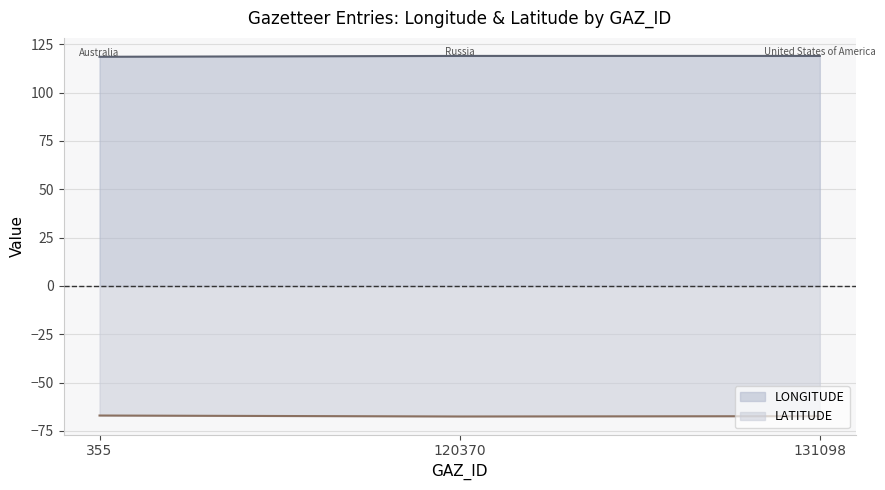

Which category has the lowest value across all series?

120370